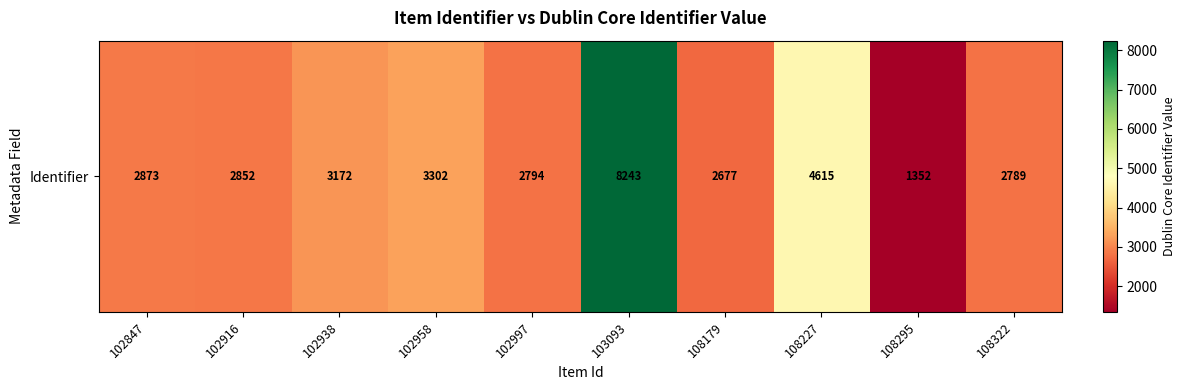

Which category has the highest value across all series?

103093